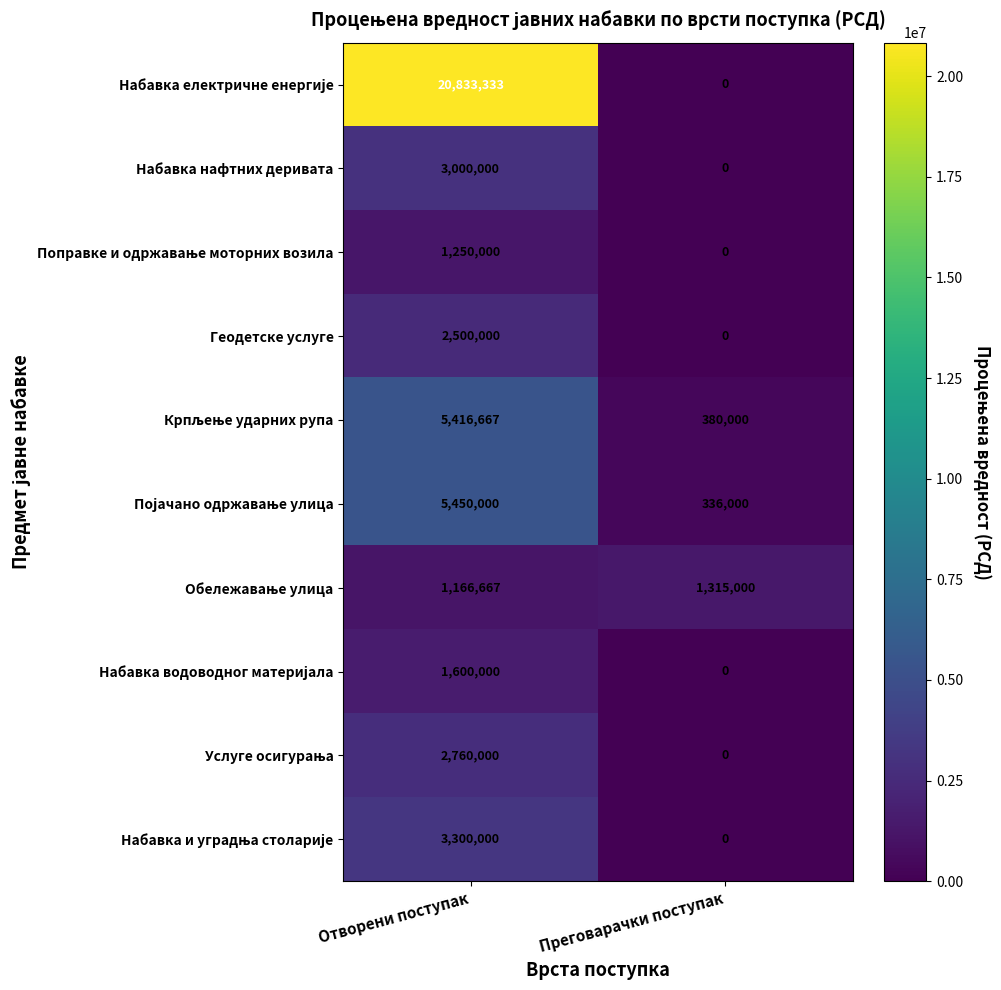

What is the sum of all Геодетске услуге values?

2500000